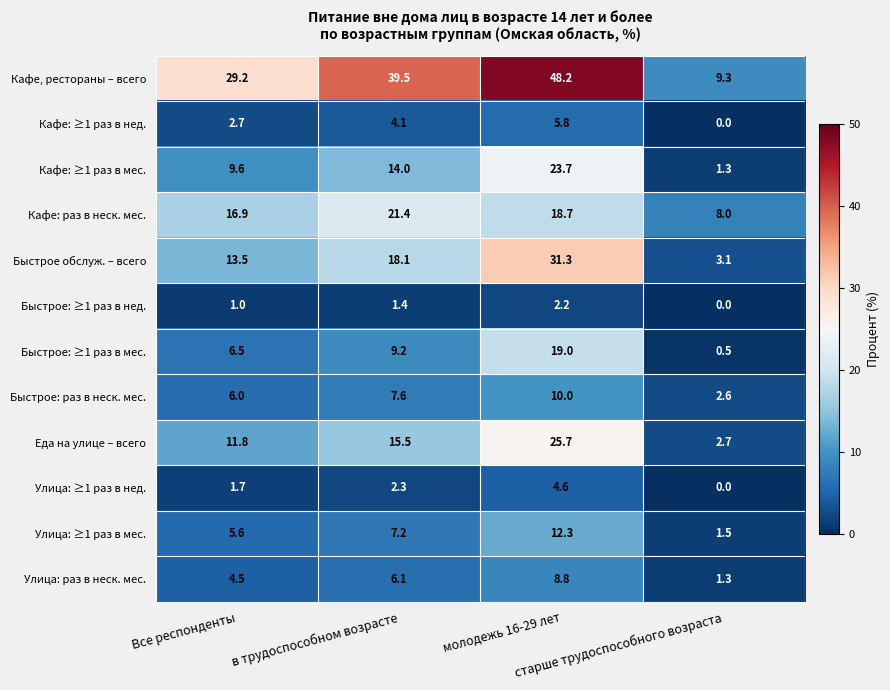

What is the maximum value for Кафе, рестораны – всего?

48.2